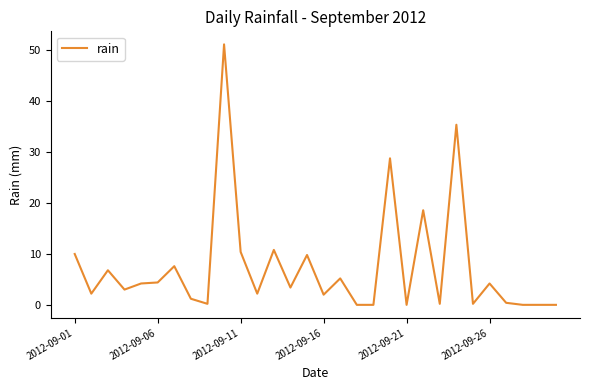

True or false: there are more than 2 points higher than both neighbors.

True